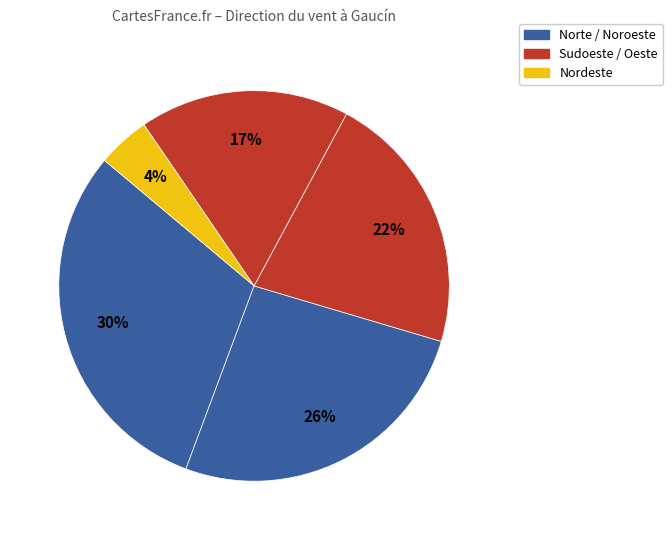

How many segments does this pie chart have?

5